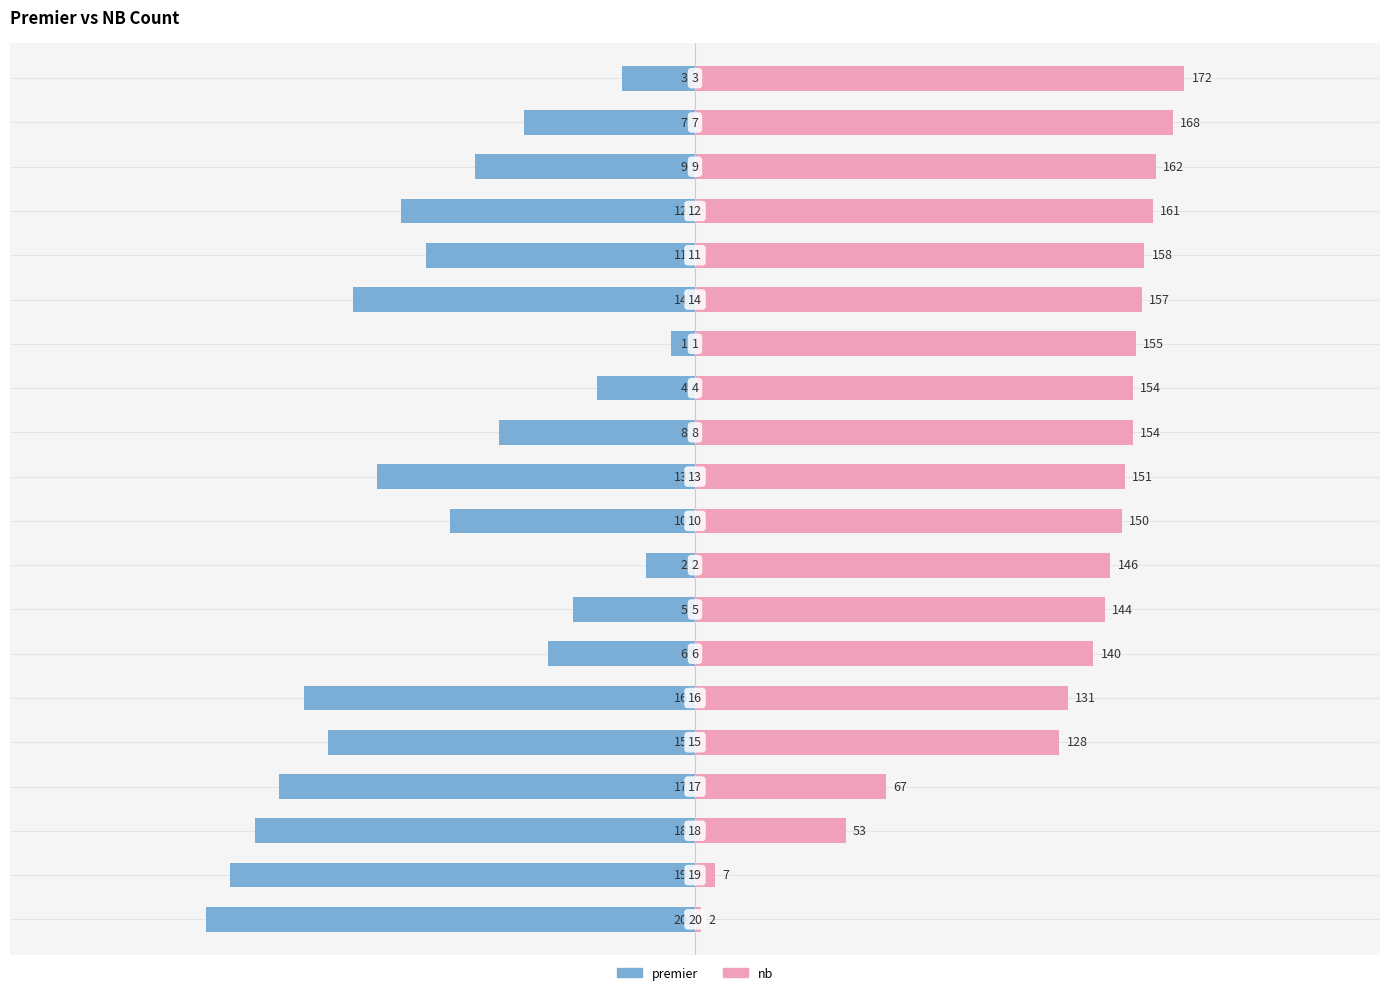

Between 5 and 15, which series saw the biggest shift?

nb